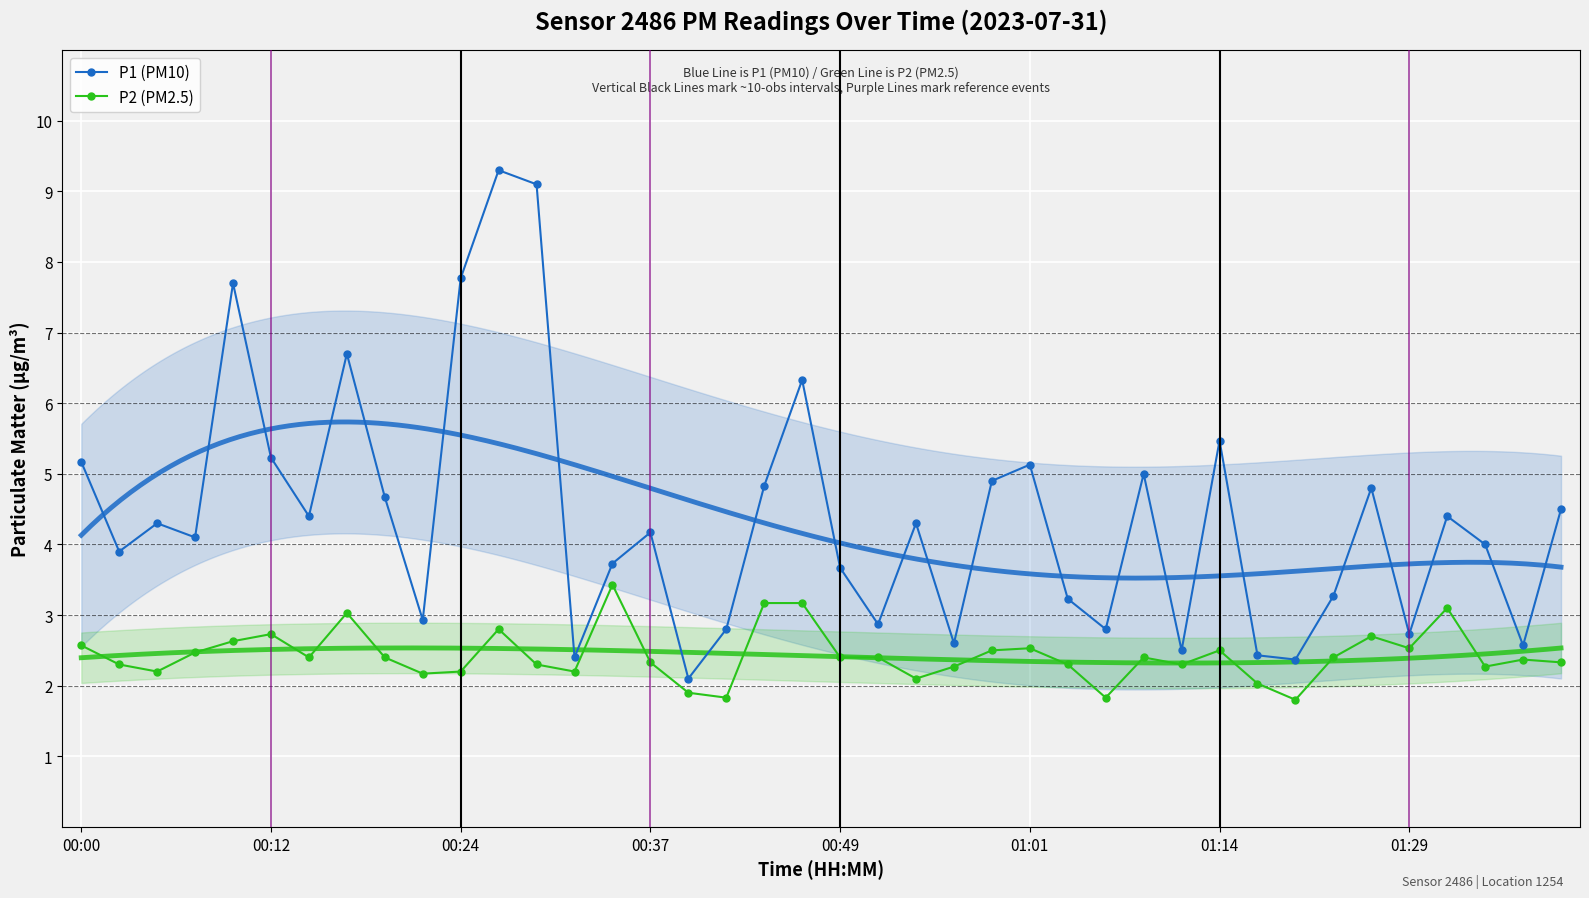

Reading left to right, extract all data points from this chart.

P1 (PM10): 5.2	3.9	4.3	4.1	7.7	5.2	4.4	6.7	4.7	2.9	7.8	9.3	9.1	2.4	3.7	4.2	2.1	2.8	4.8	6.3	3.7	2.9	4.3	2.6	4.9	5.1	3.2	2.8	5.0	2.5	5.5	2.4	2.4	3.3	4.8	2.7	4.4	4.0	2.6	4.5
P2 (PM2.5): 2.6	2.3	2.2	2.5	2.6	2.7	2.4	3.0	2.4	2.2	2.2	2.8	2.3	2.2	3.4	2.3	1.9	1.8	3.2	3.2	2.4	2.4	2.1	2.3	2.5	2.5	2.3	1.8	2.4	2.3	2.5	2.0	1.8	2.4	2.7	2.5	3.1	2.3	2.4	2.3